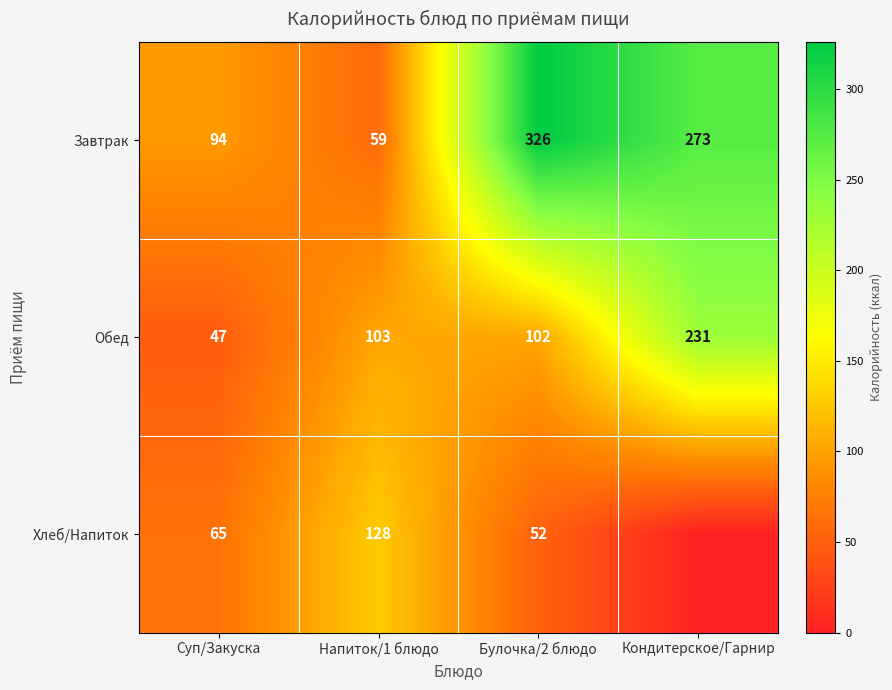

What is the sum of the Завтрак values at Суп/Закуска and Кондитерское/Гарнир?

367